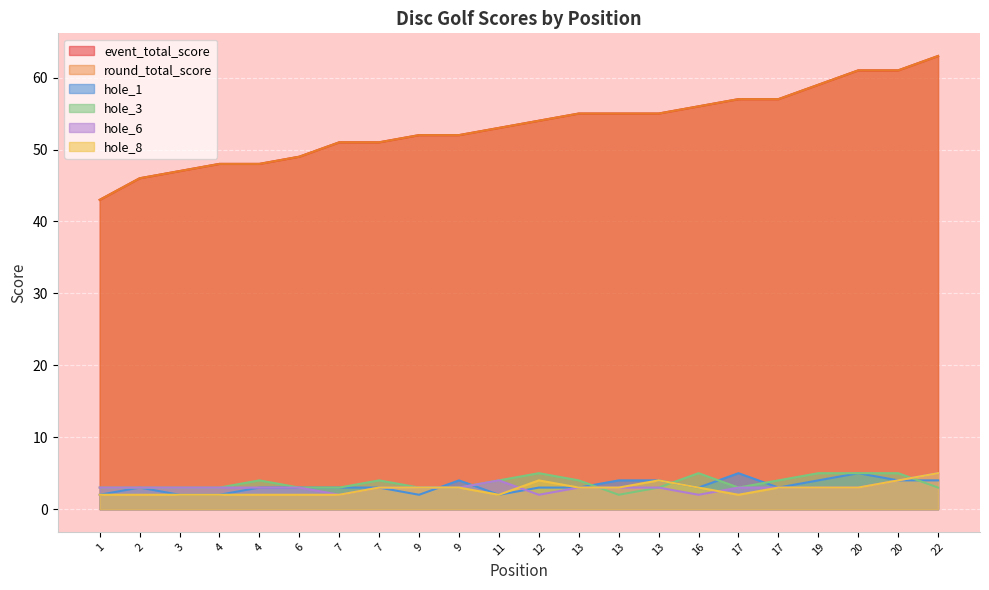

Does the chart display data point markers on the line(s)?

No